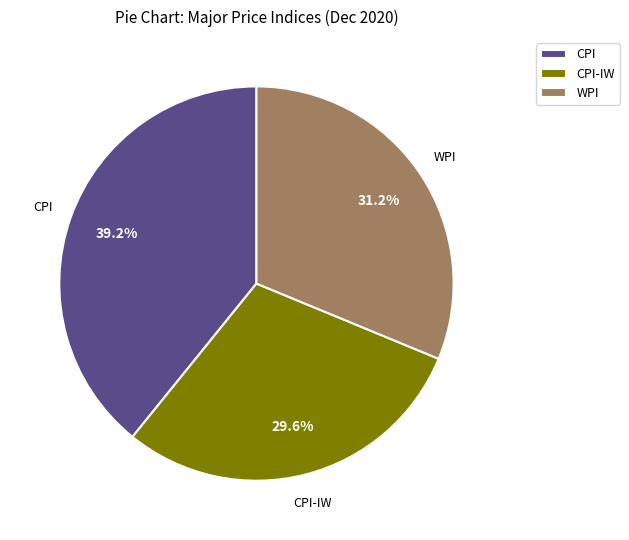

Is CPI the majority of the pie?

No